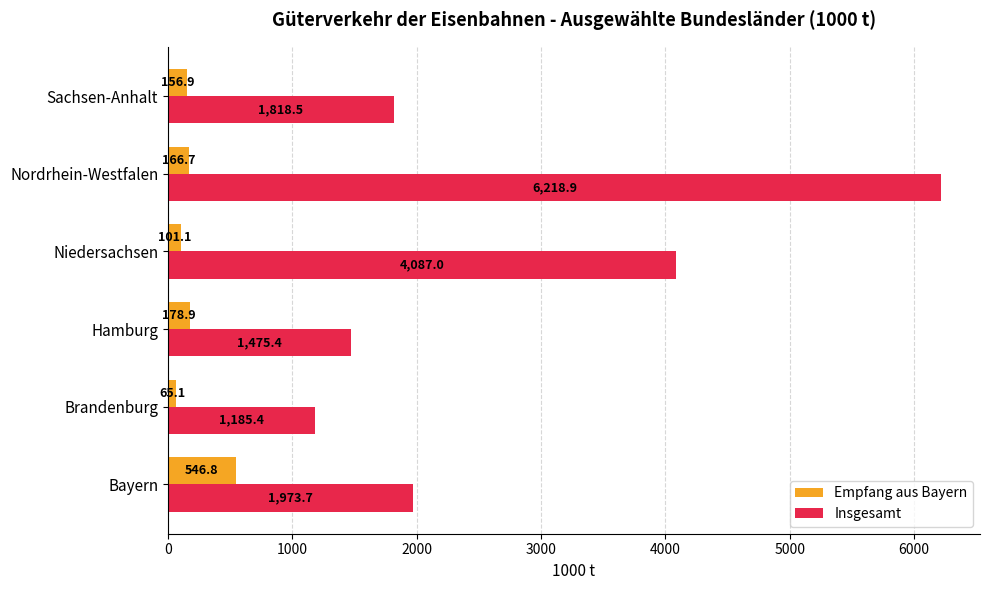

What are all the series names shown in the legend?

Empfang aus Bayern, Insgesamt